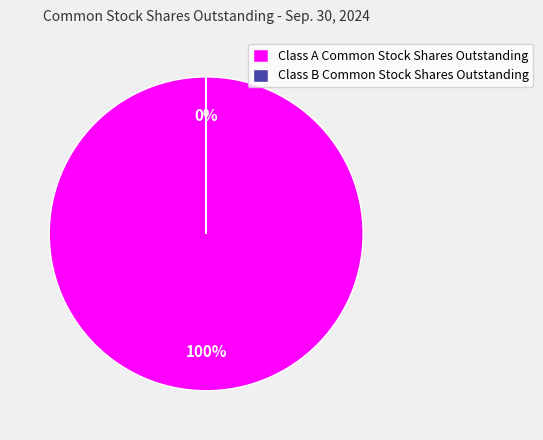

Combined, what portion of the pie is Class B Common Stock Shares Outstanding and Class A Common Stock Shares Outstanding?

100.0%